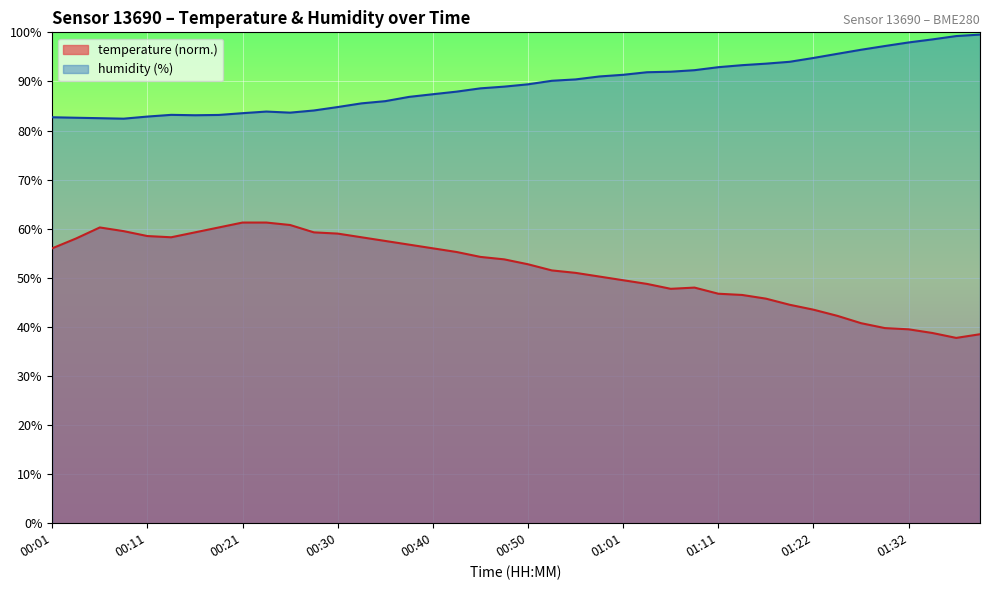

How many interior local peaks does the humidity series have?

2